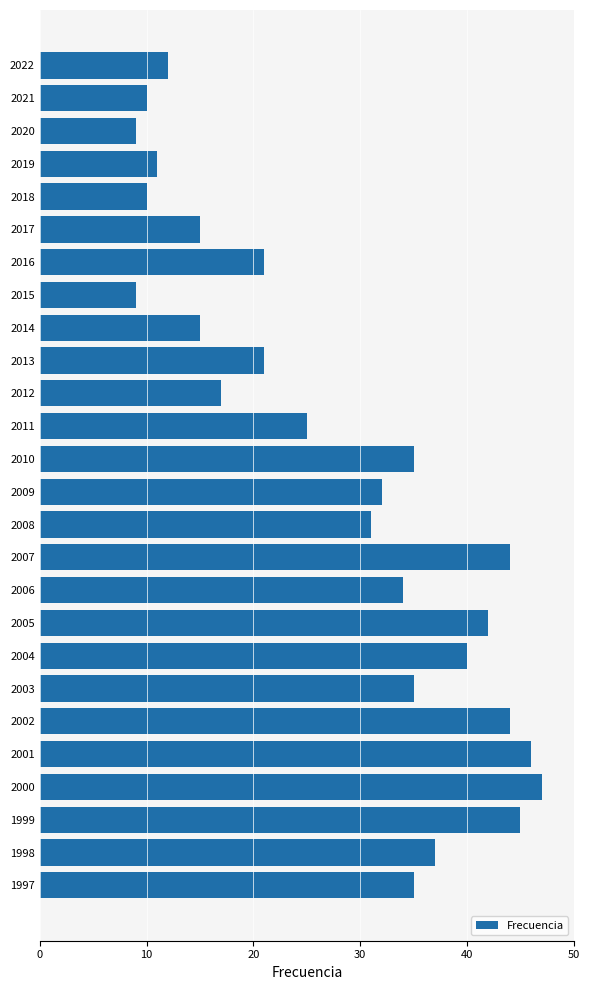

True or false: the data shows 35 at 2010.

True